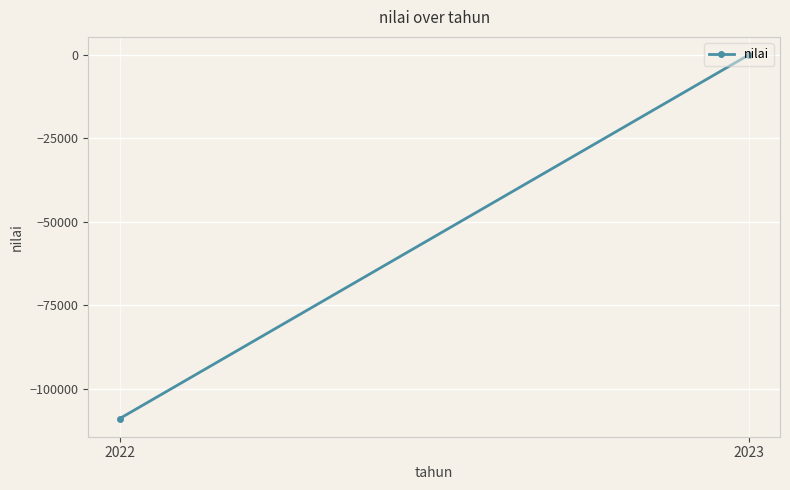

Is it true that the value at 2022 is -188773.2?

False